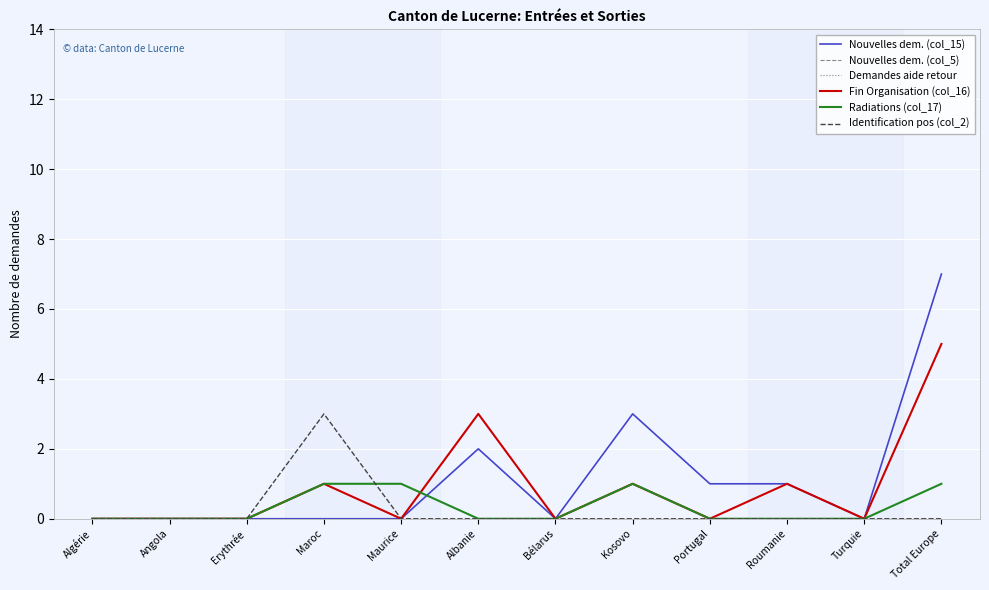

True or false: Nouvelles dem. (col_15) and Nouvelles dem. (col_5) intersect in this chart.

False